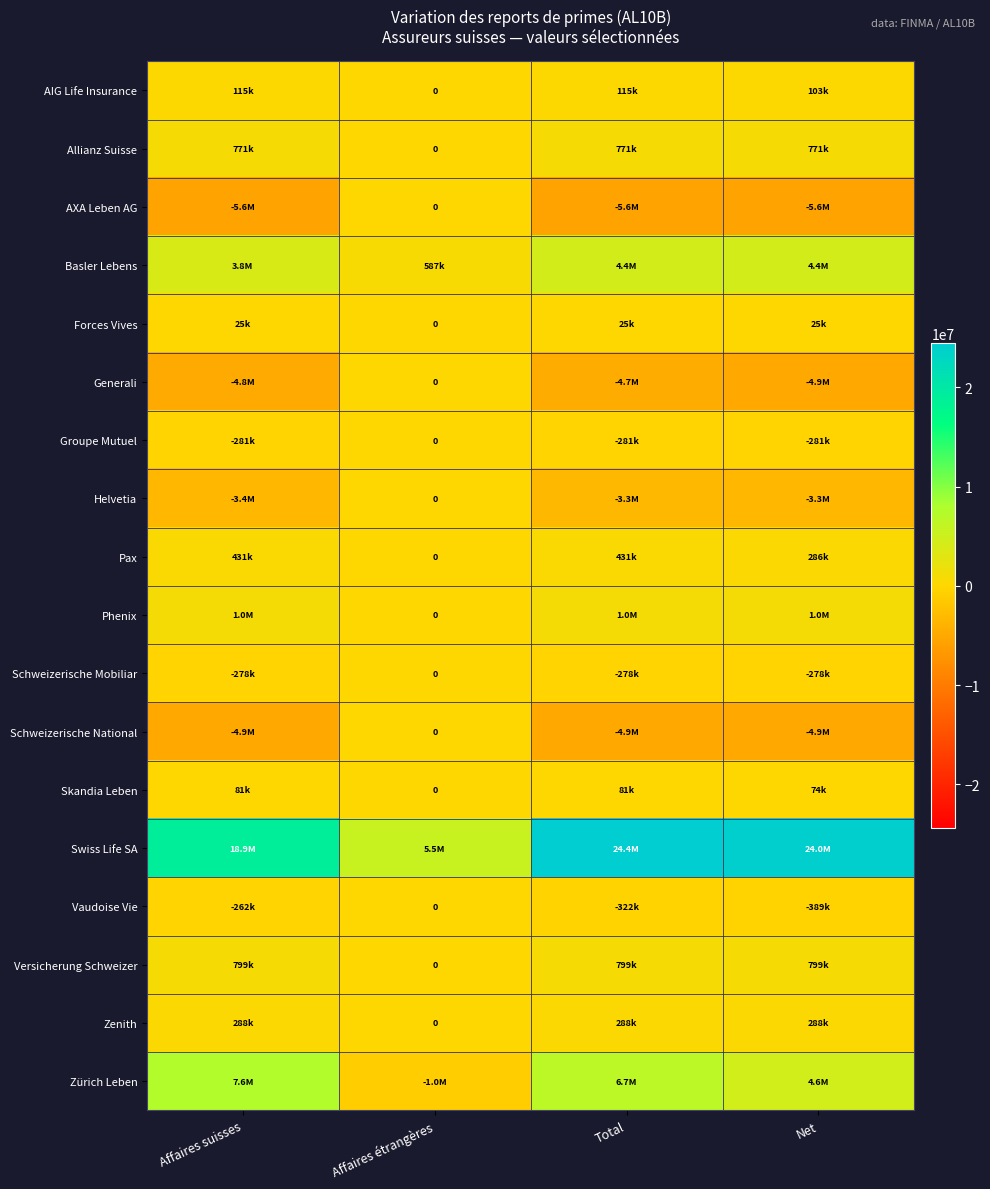

Rank the series at Affaires suisses from highest to lowest value.

Swiss Life SA, Zürich Leben, Basler Lebens, Phenix, Versicherung Schweizer, Allianz Suisse, Pax, Zenith, AIG Life Insurance, Skandia Leben, Forces Vives, Vaudoise Vie, Schweizerische Mobiliar, Groupe Mutuel, Helvetia, Generali, Schweizerische National, AXA Leben AG